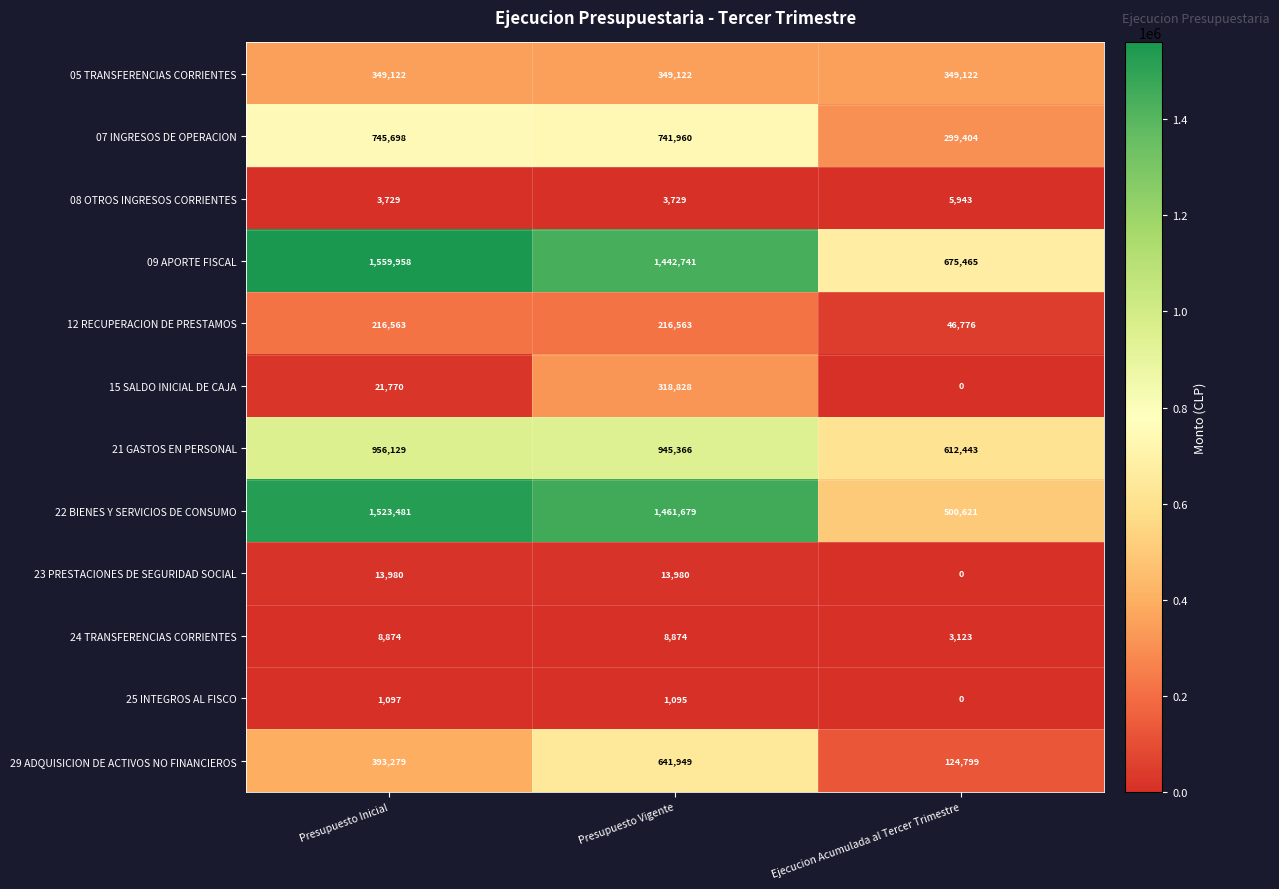

Is it true that 05 TRANSFERENCIAS CORRIENTES equals 349122 at Presupuesto Vigente?

True